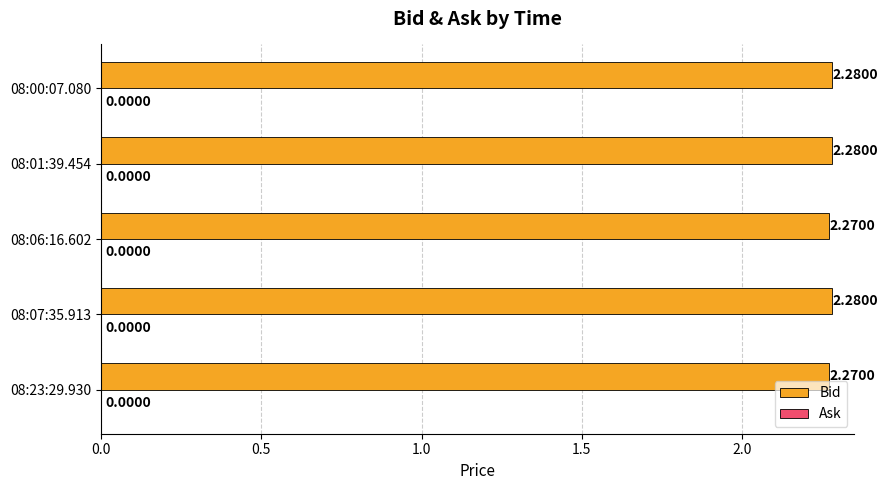

What is the ratio of the value at 08:23:29.930 to the value at 08:01:39.454?

1.0